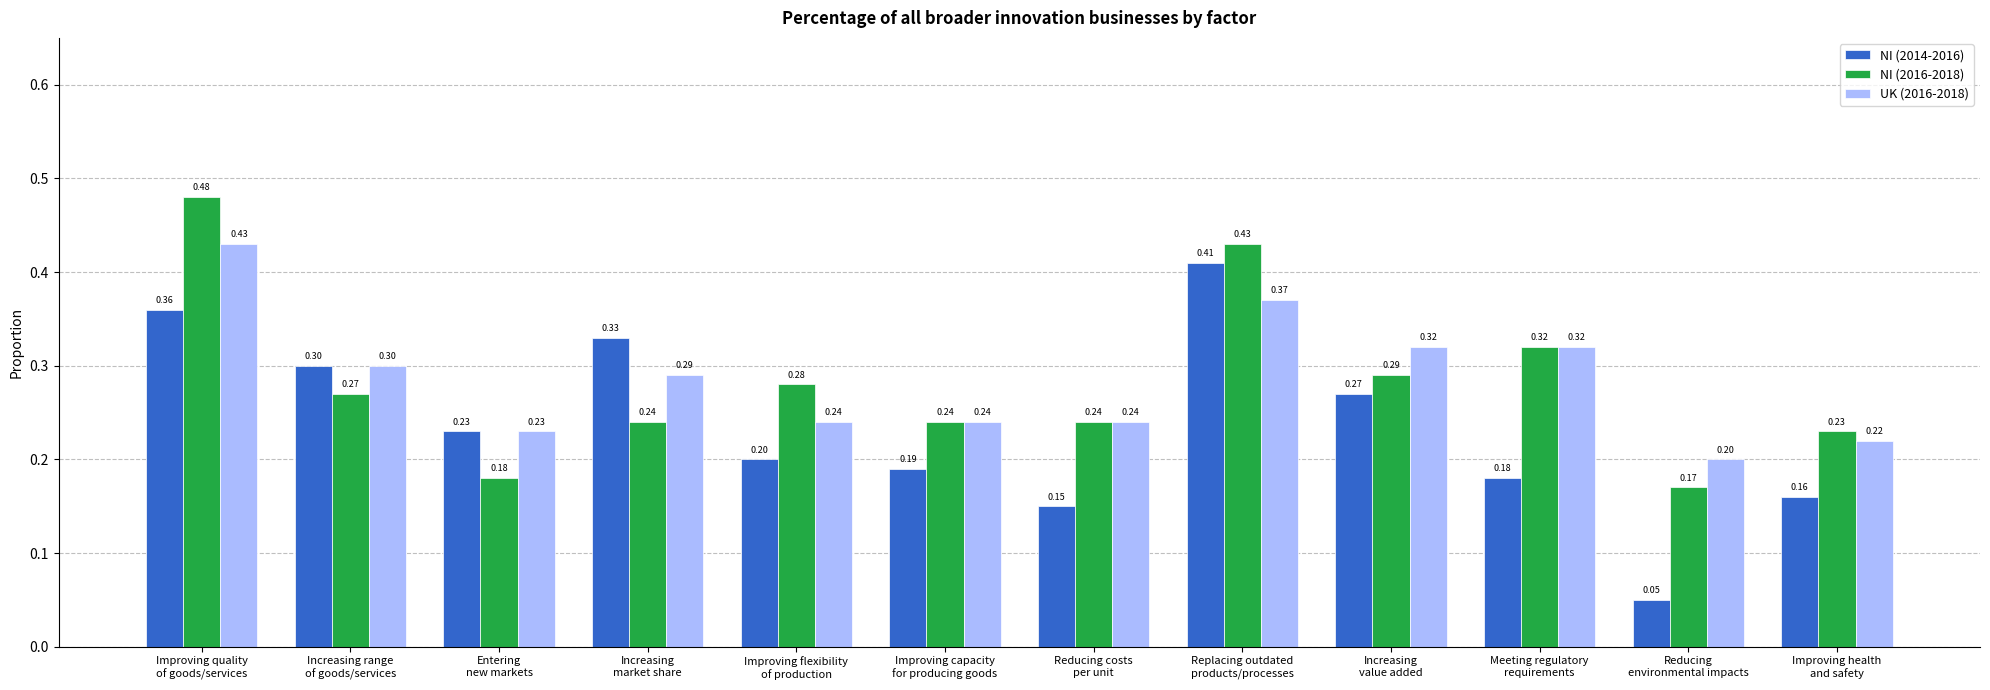

How many groups of bars are there?

12